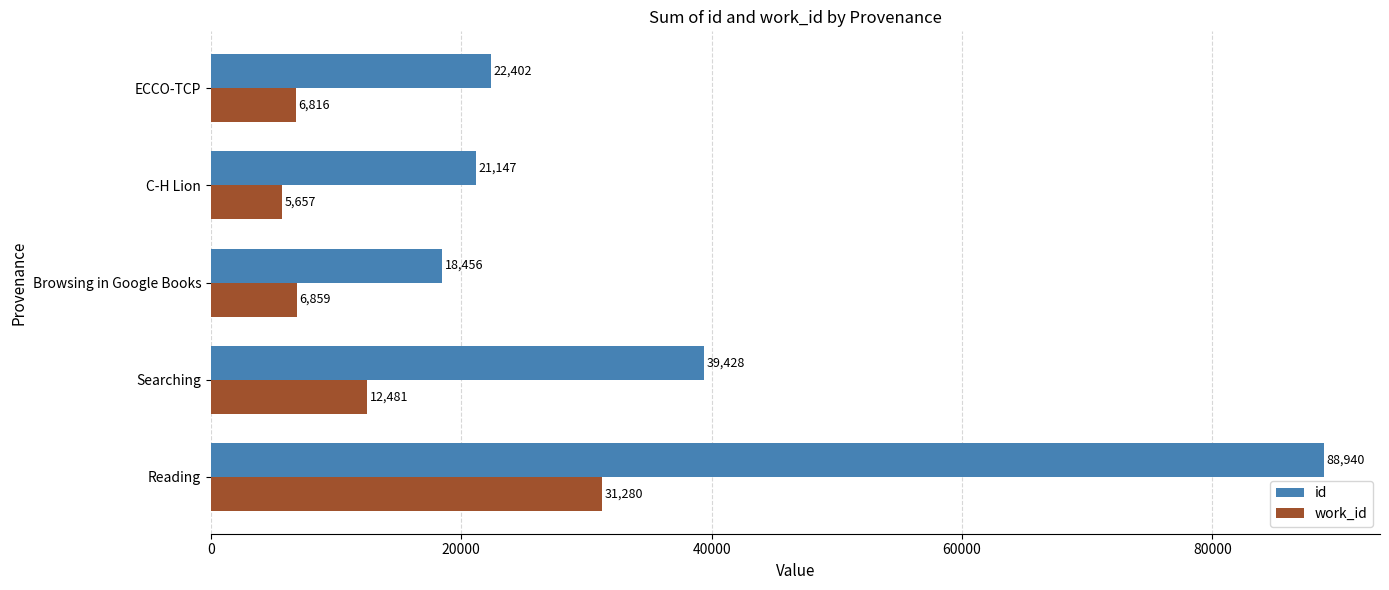

What is the average value of the id series?

38075